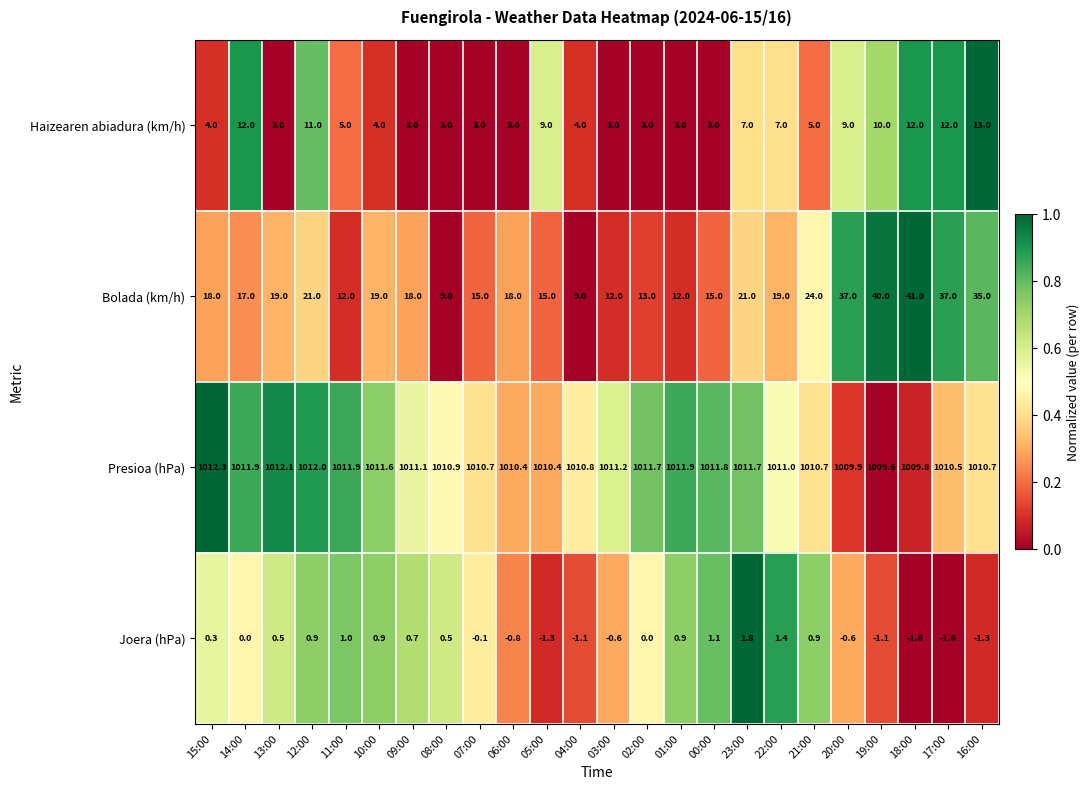

Which series has the largest total across all categories?

Presioa (hPa)